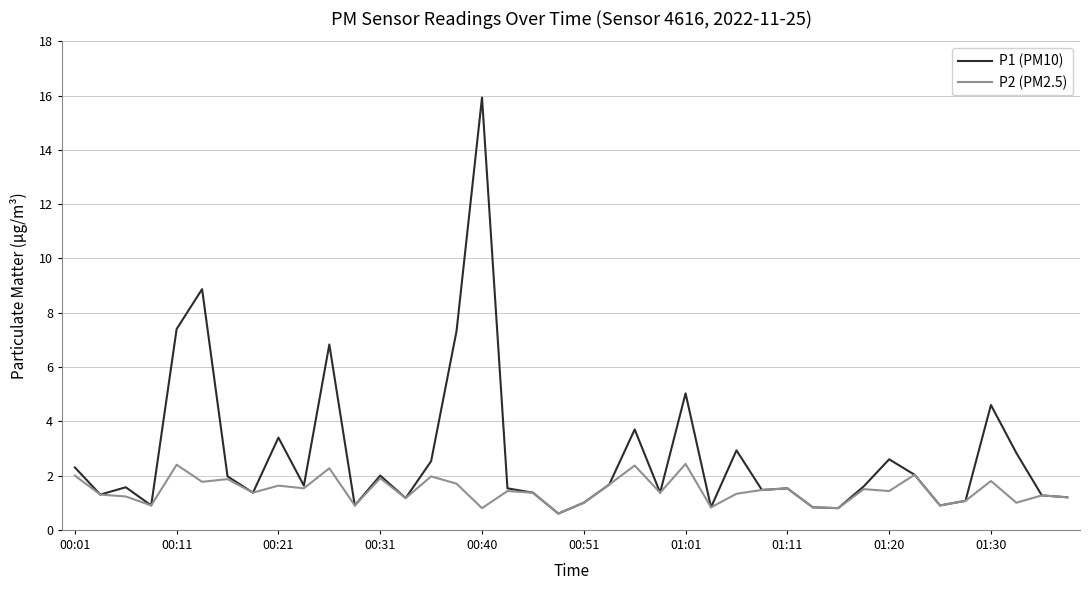

Rank the series by their average value, from lowest to highest.

P2 (PM2.5), P1 (PM10)